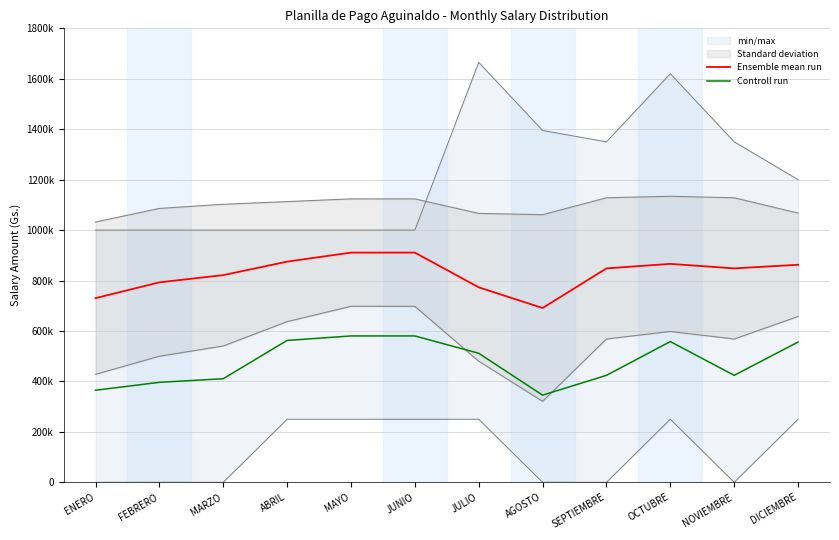

What is the label of the 9th point from the right?

ABRIL